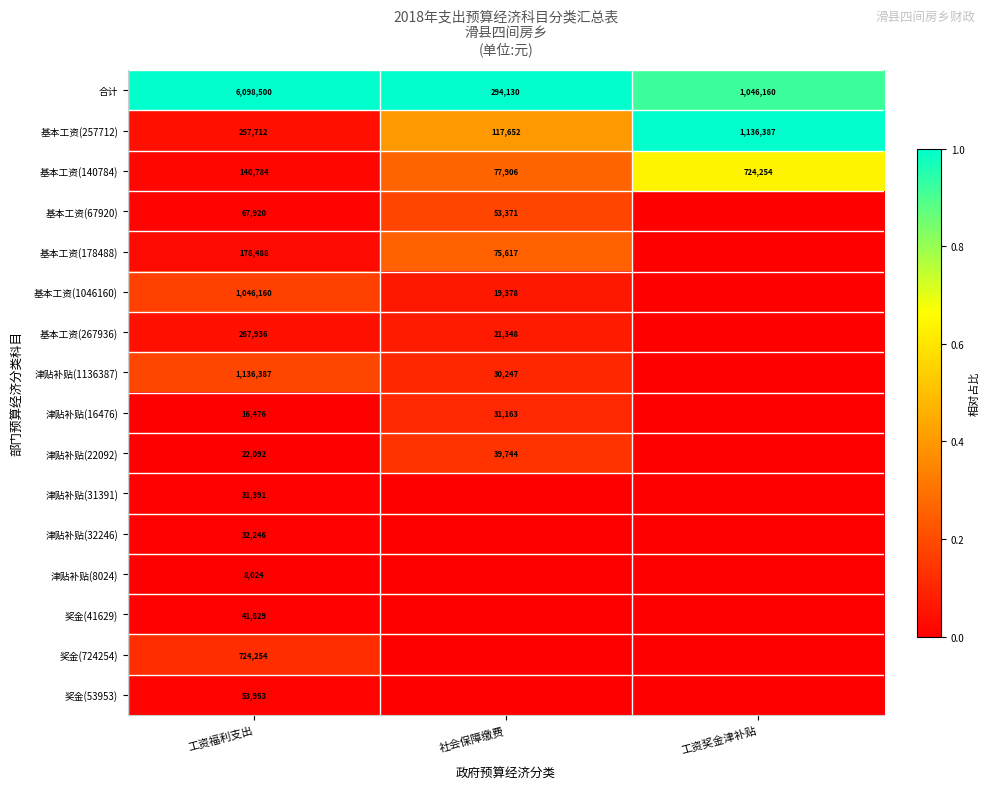

Is the value of 基本工资(257712) at 社会保障缴费 greater than the value of 基本工资(67920) at 工资福利支出?

Yes